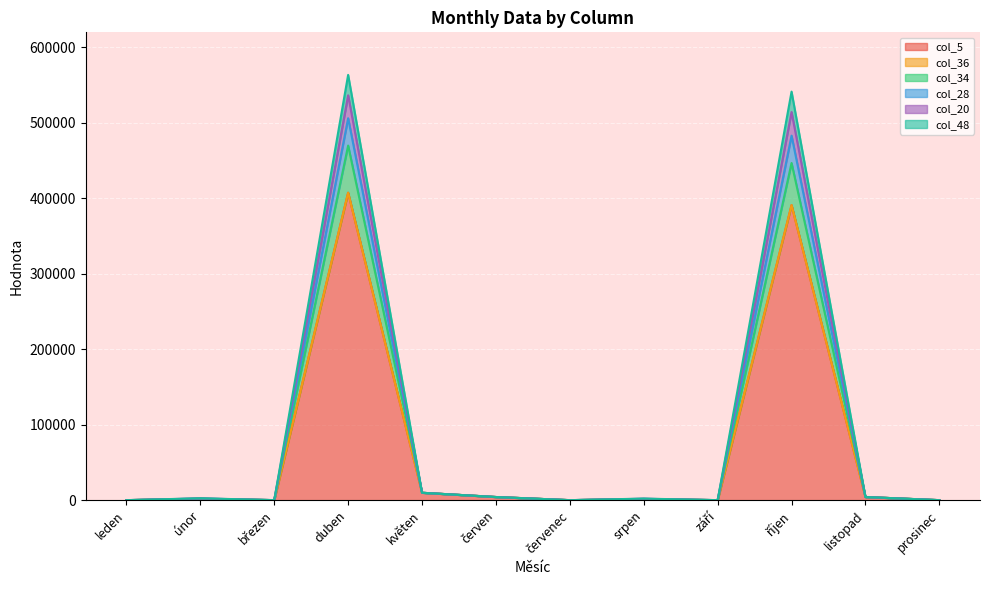

The value of col_48 at květen is 9800.0. True or false?

True